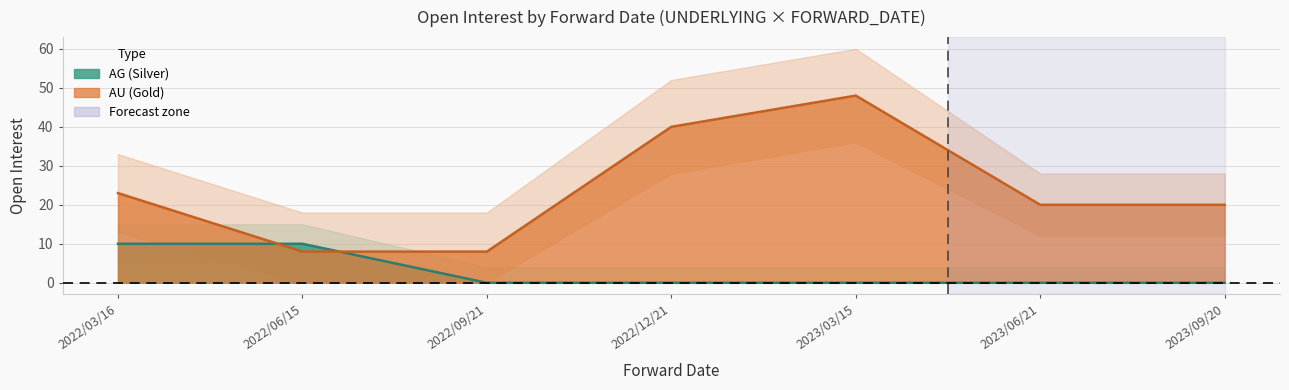

What is the sum of all AG values?

20